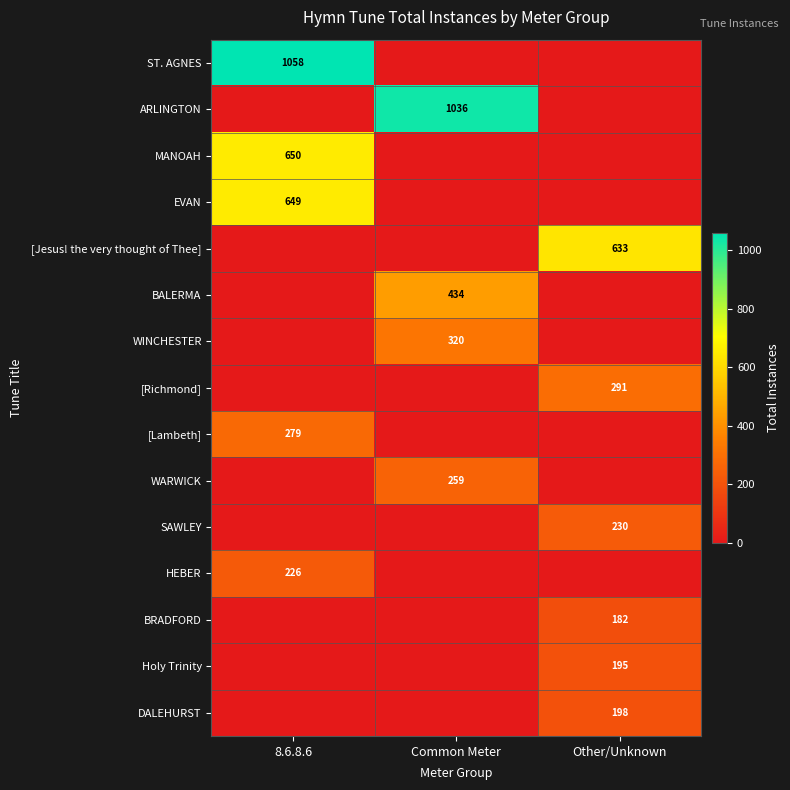

Is it true that ST. AGNES equals 1817 at 8.6.8.6?

False